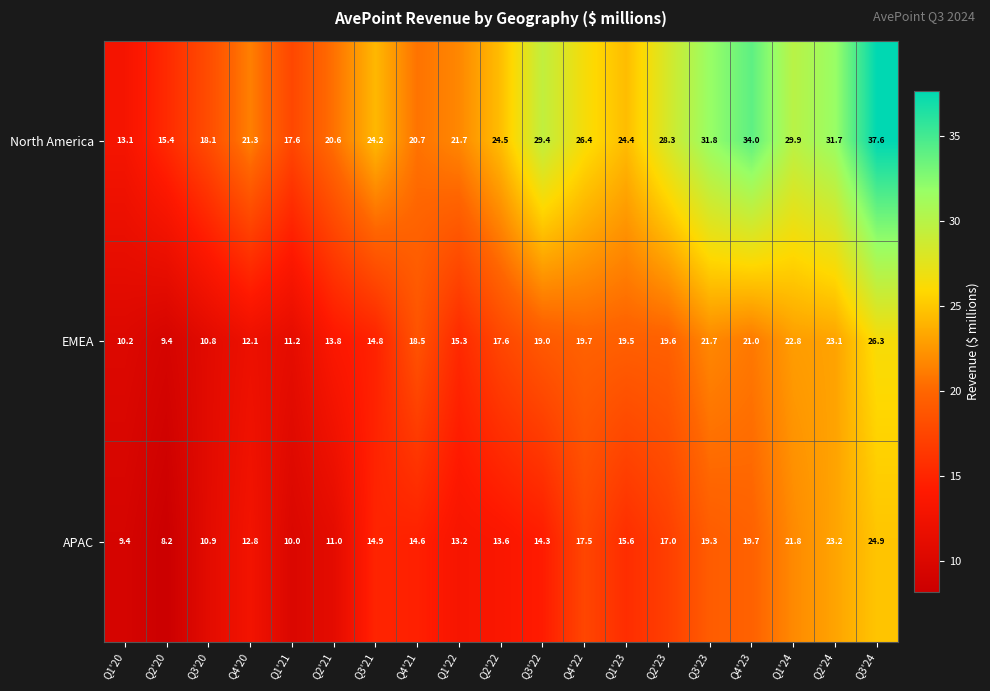

Rank the series by their maximum value, from highest to lowest.

North America, EMEA, APAC